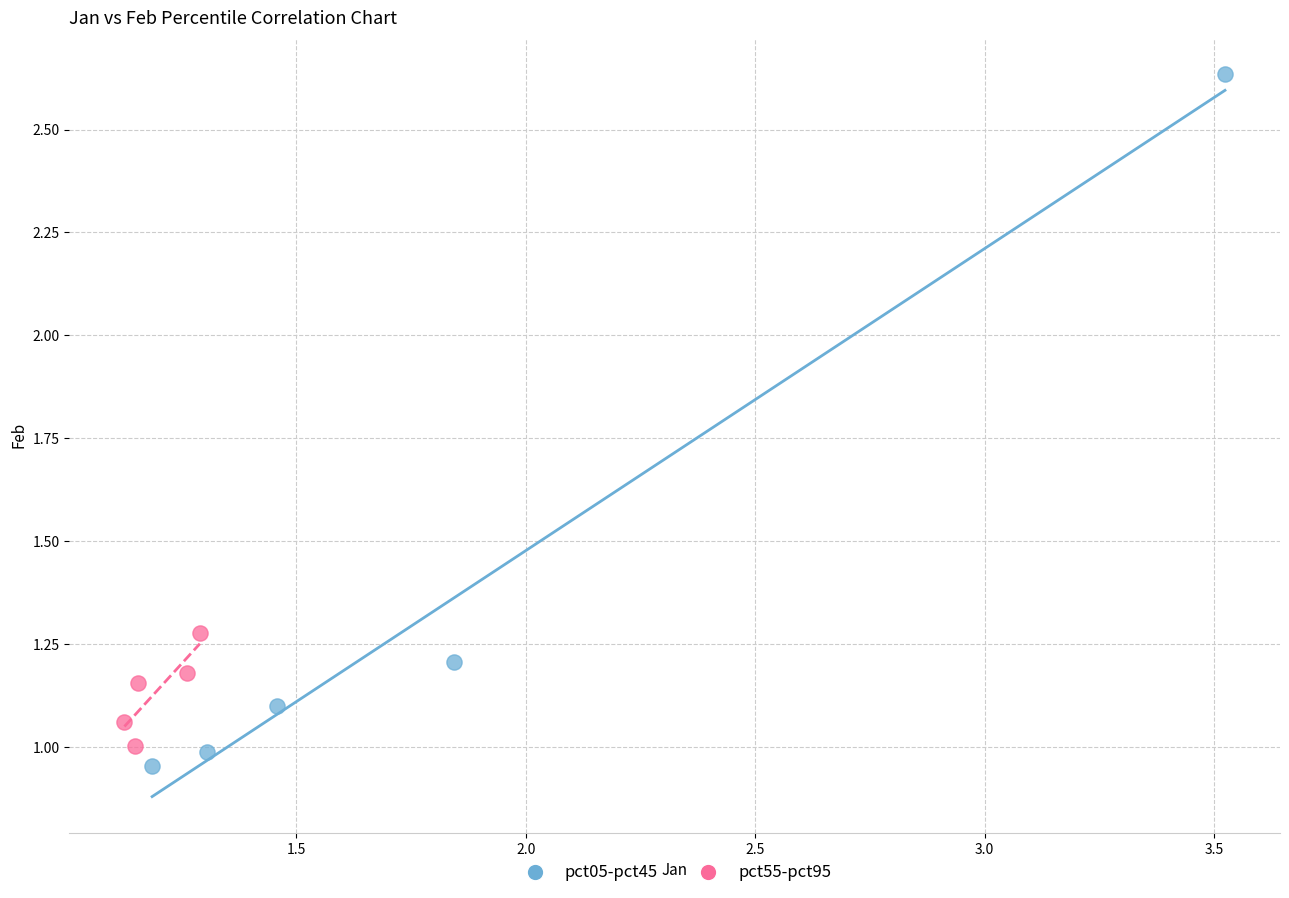

Which series has the widest spread of Y values?

pct05-pct45